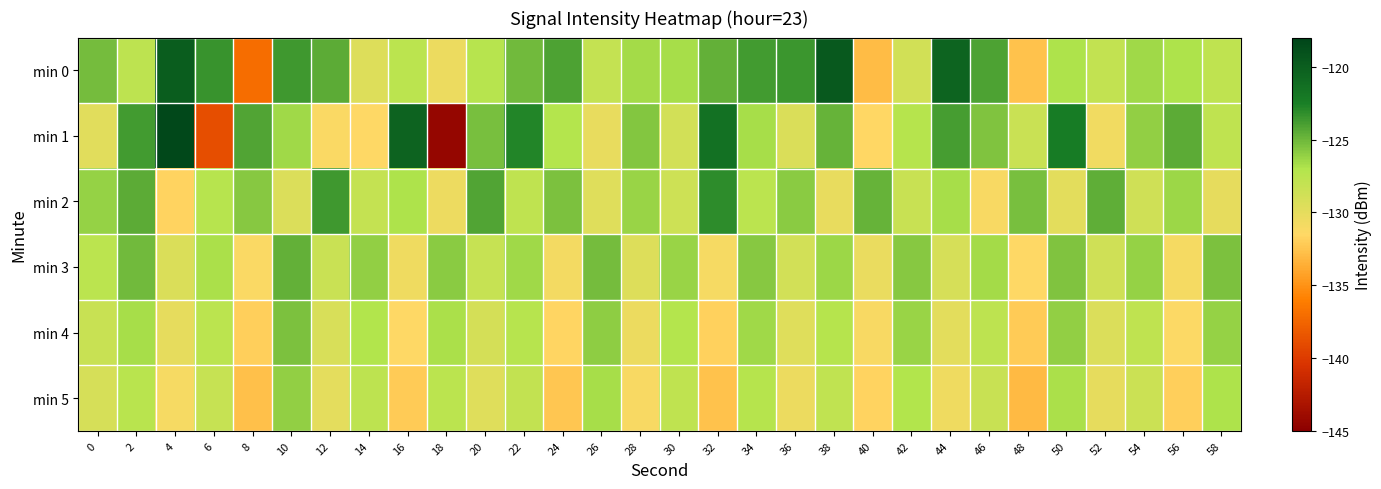

Which series has the widest spread of values?

min 1